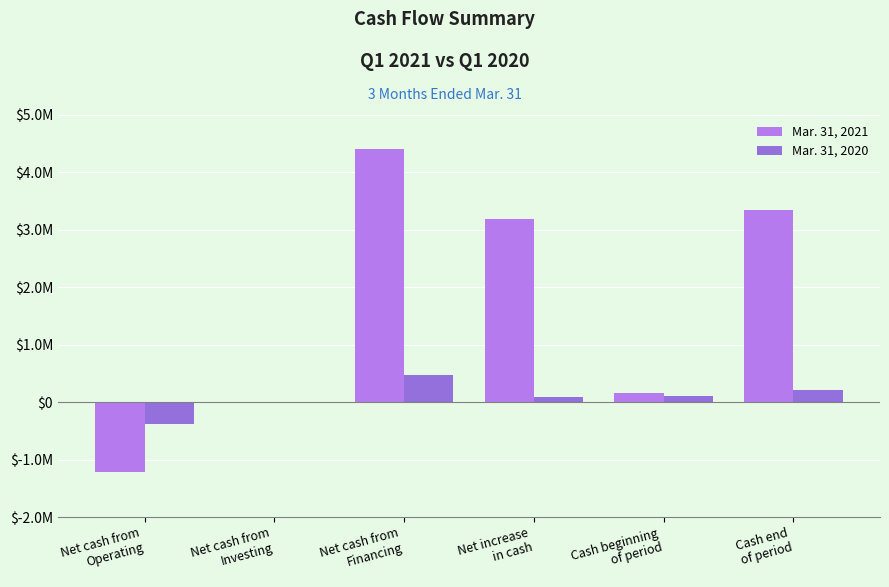

Where does the Mar. 31, 2021 series first go above 3179544?

Net cash from
Financing